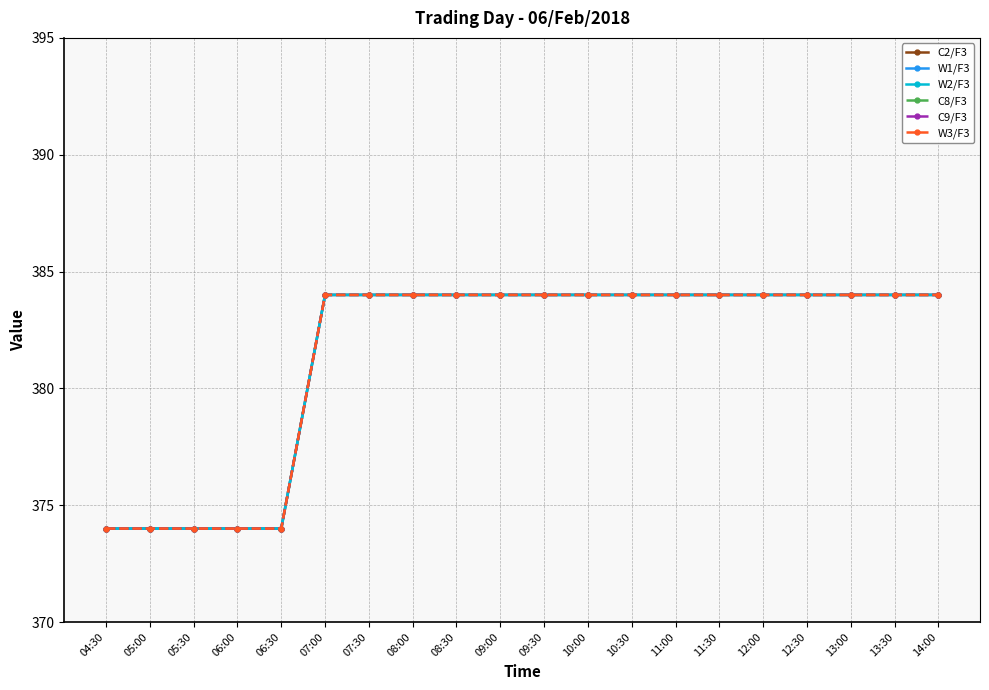

True or false: C2/F3 has a value of 384 at 11:30.

True